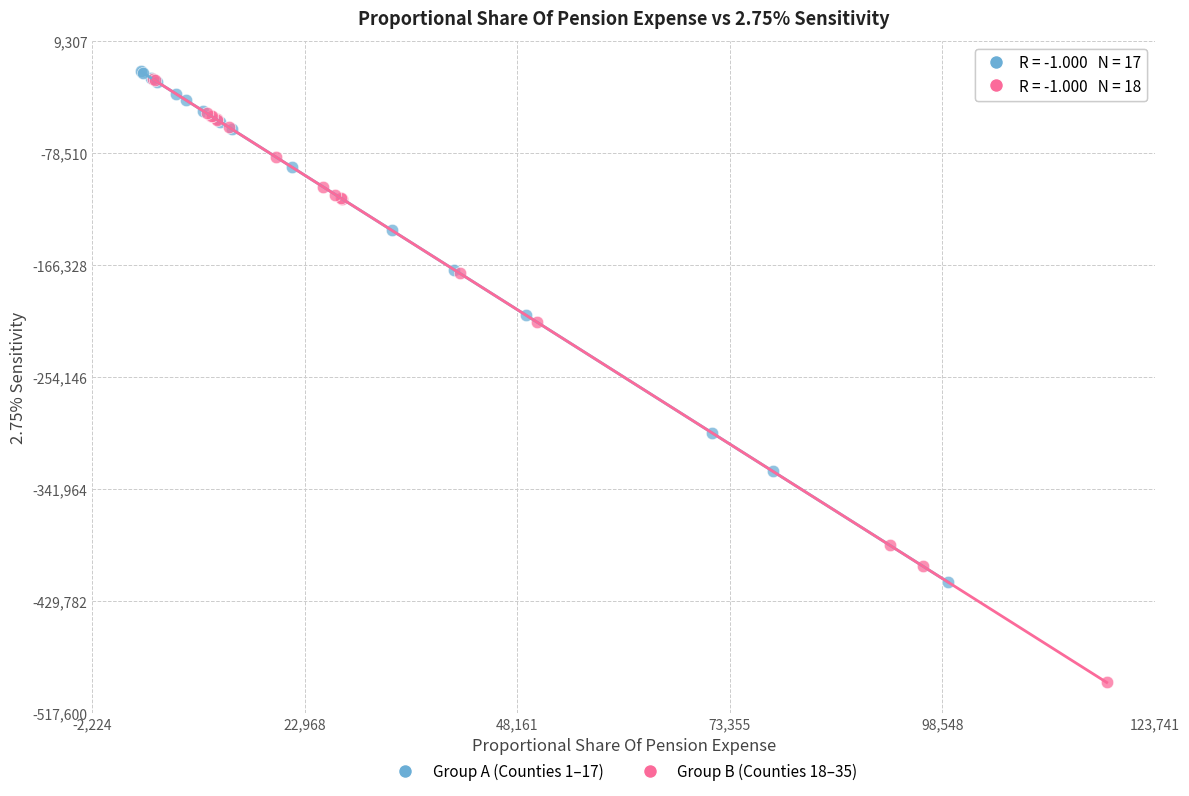

Which series reaches the maximum Y coordinate?

Group A (Counties 1–17)